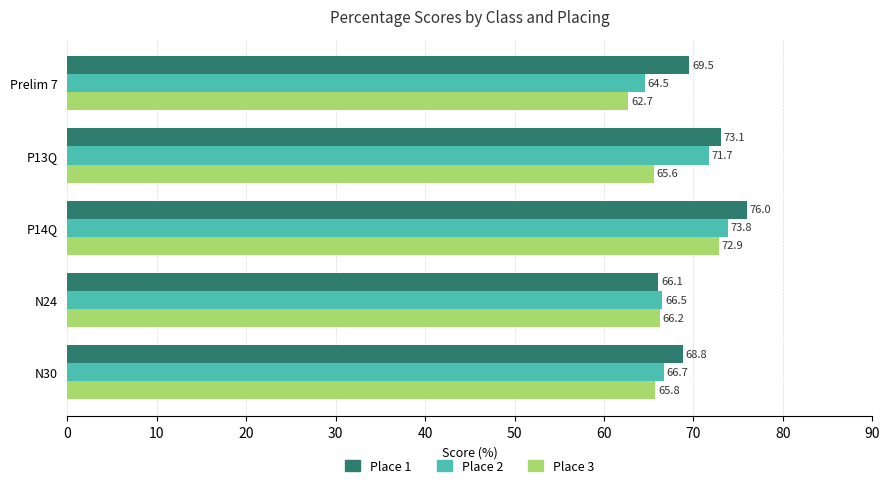

Which series has the largest total across all categories?

Place 1